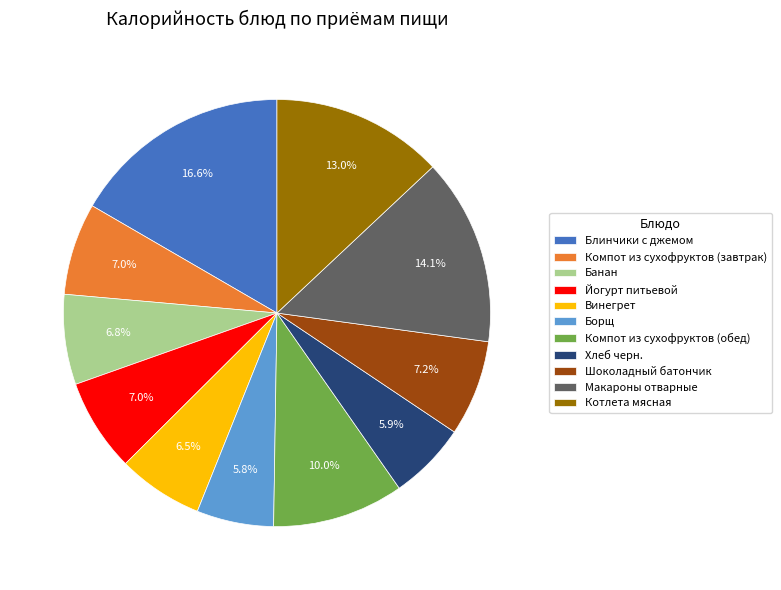

What percentage is the Йогурт питьевой slice, to the nearest percent?

7%